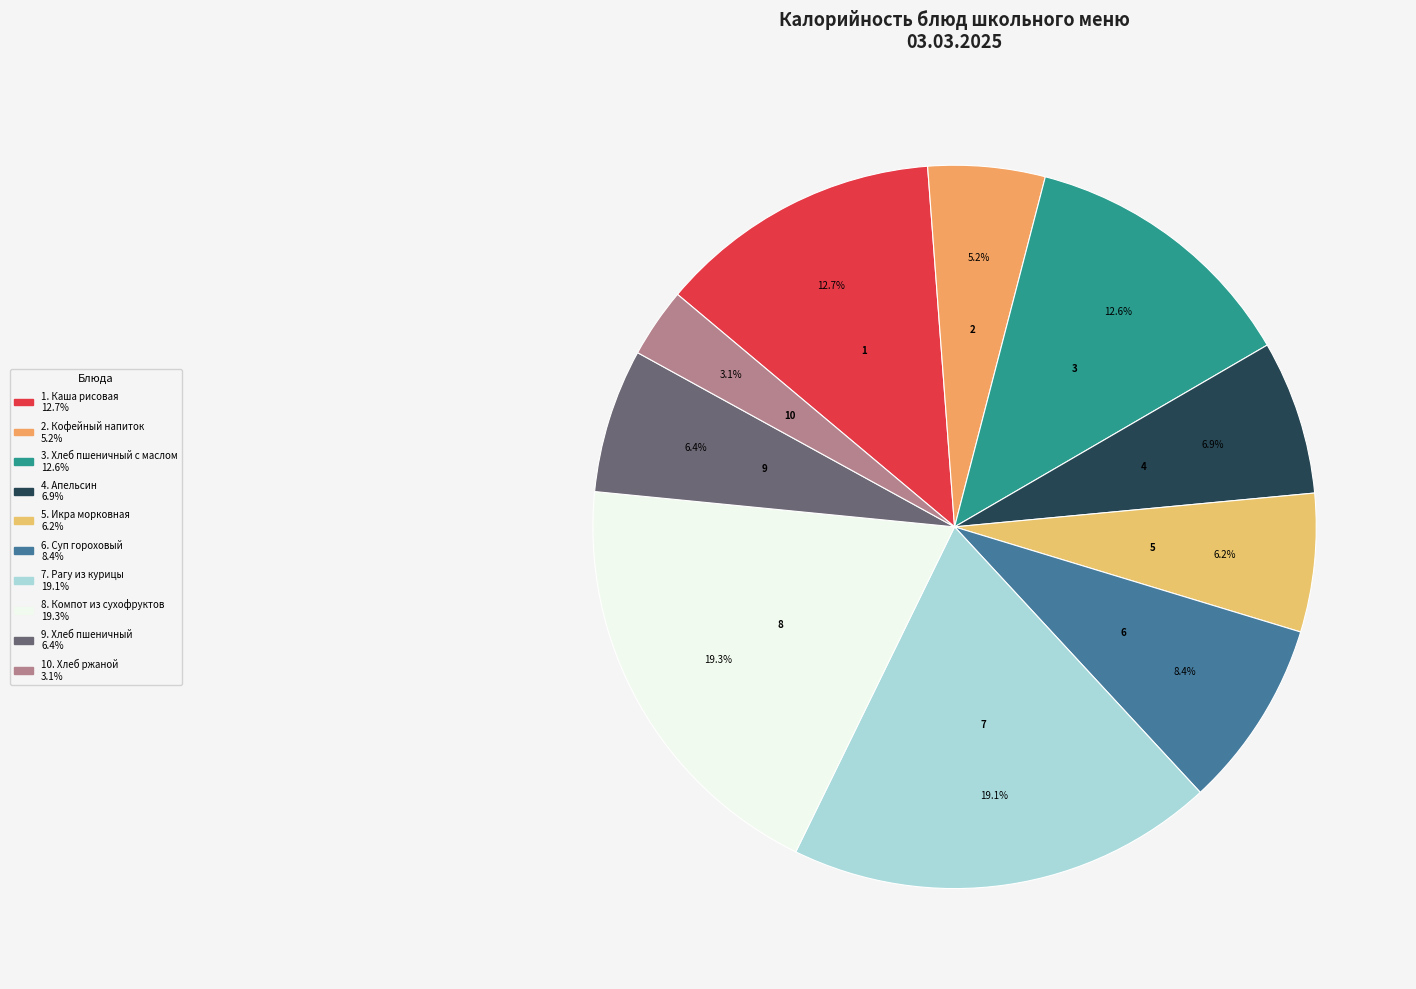

Which category has the smallest portion of the pie?

Хлеб ржаной